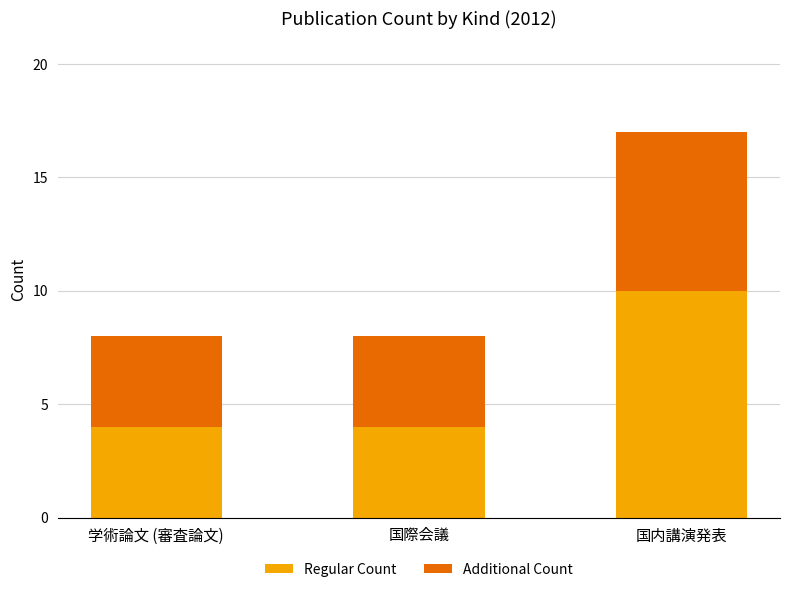

The value of Regular Count at 国内講演発表 is 10. True or false?

True